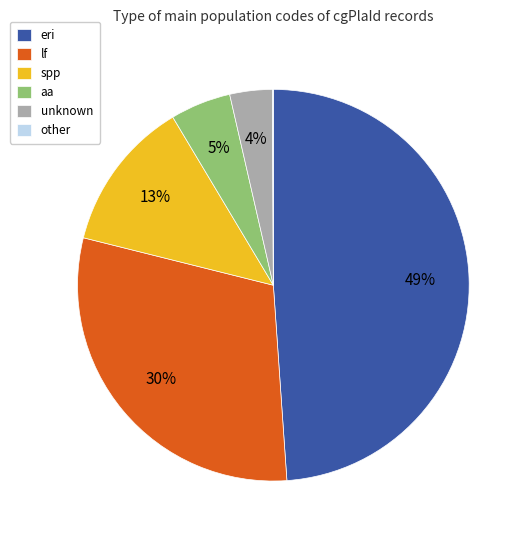

Does unknown represent more than half of the total?

No